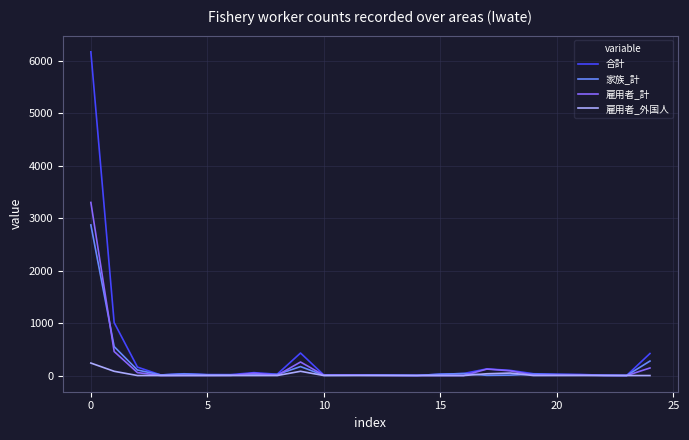

Which series has the largest range (max minus min)?

合計